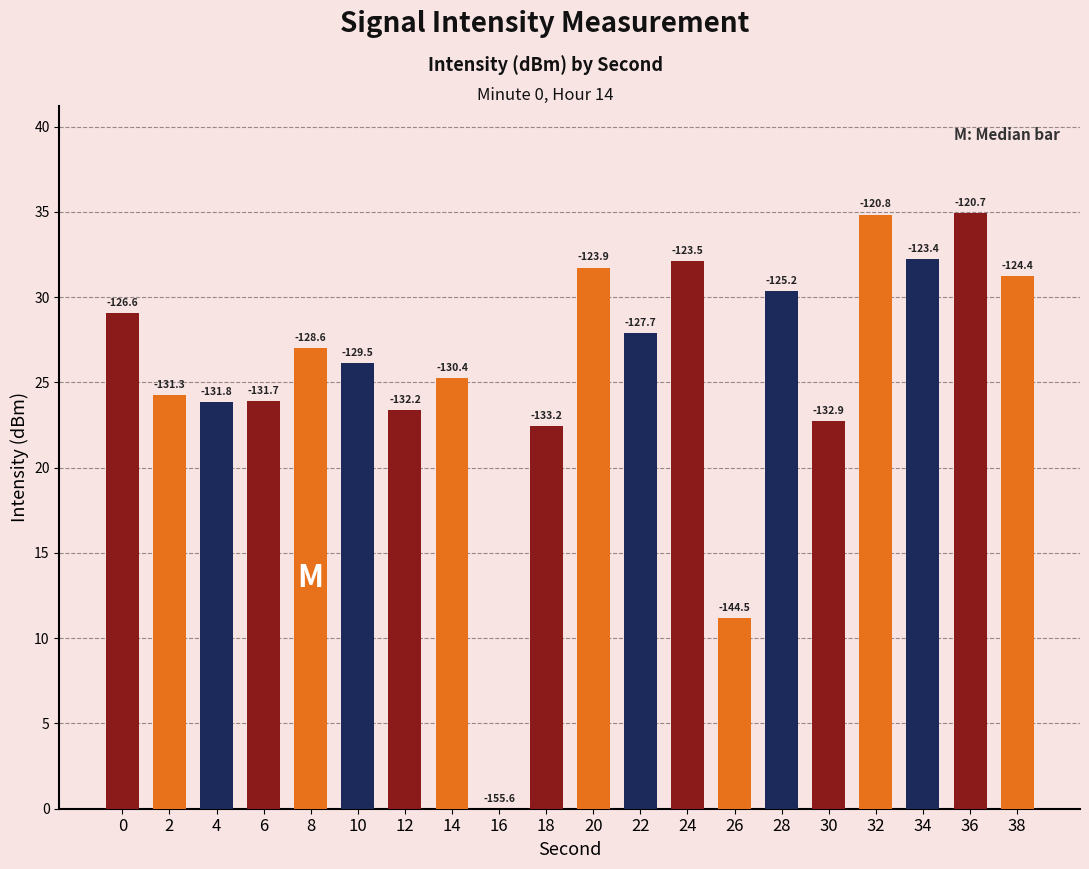

Which has a higher value, 30 or 2?

2